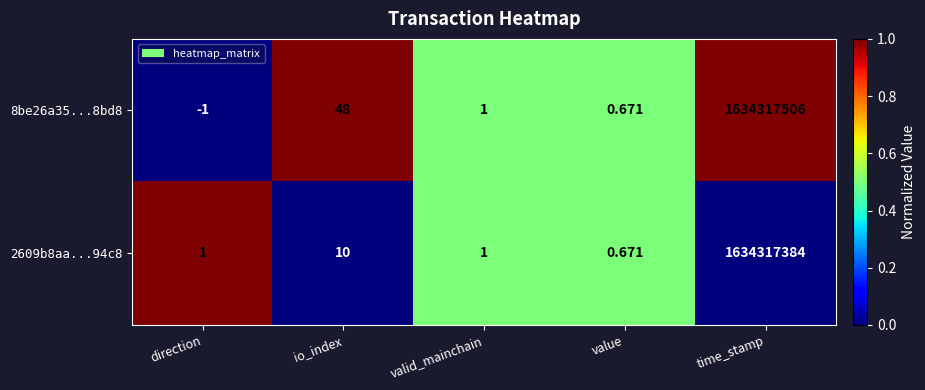

At which label is 2609b8aa...94c8 closest to 817158692?

io_index